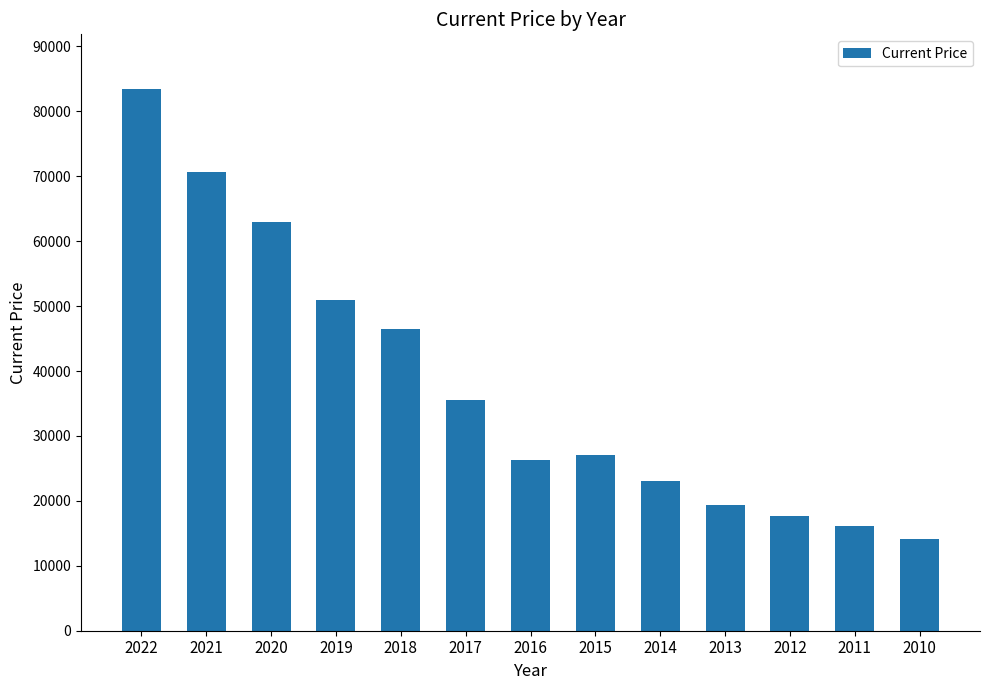

What is the greatest value displayed?

83503